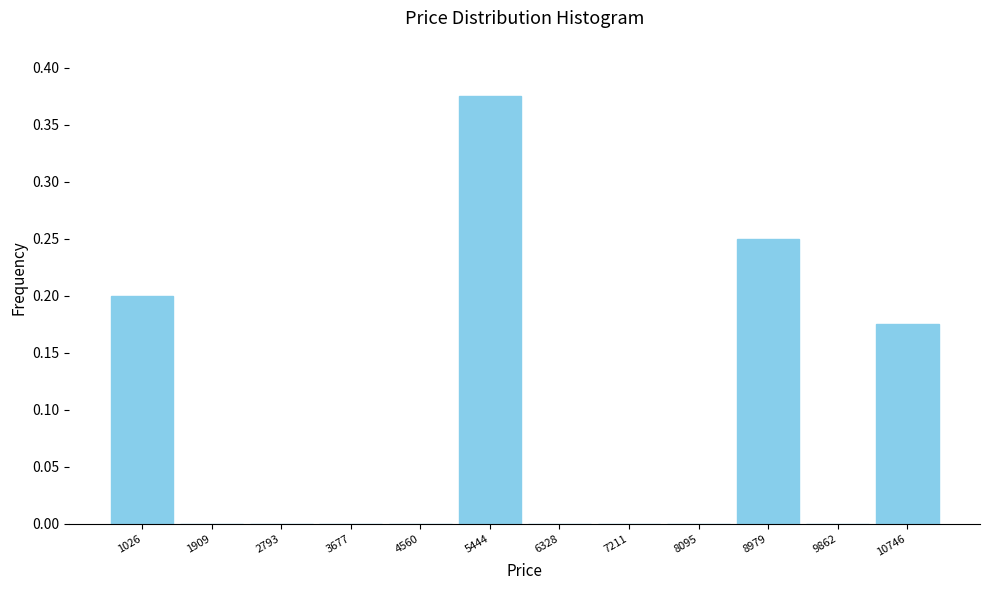

Reading left to right, list every bar in this chart as the range it spans on the x-axis followed by its height. Neither the bar edges nor the heights are printed on the chart, so give them approximately, as read against the axes.

600 to 1500: 0.200
1500 to 2400: 0
2400 to 3200: 0
3200 to 4100: 0
4100 to 5000: 0
5000 to 5900: 0.375
5900 to 6800: 0
6800 to 7700: 0
7700 to 8500: 0
8500 to 9400: 0.250
9400 to 10300: 0
10300 to 11200: 0.175